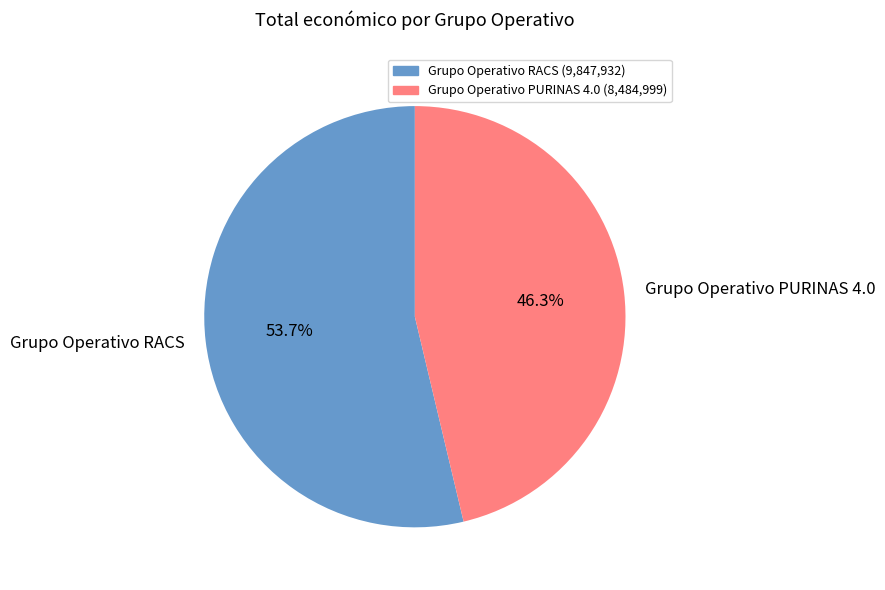

Is there a majority slice in this chart?

Yes